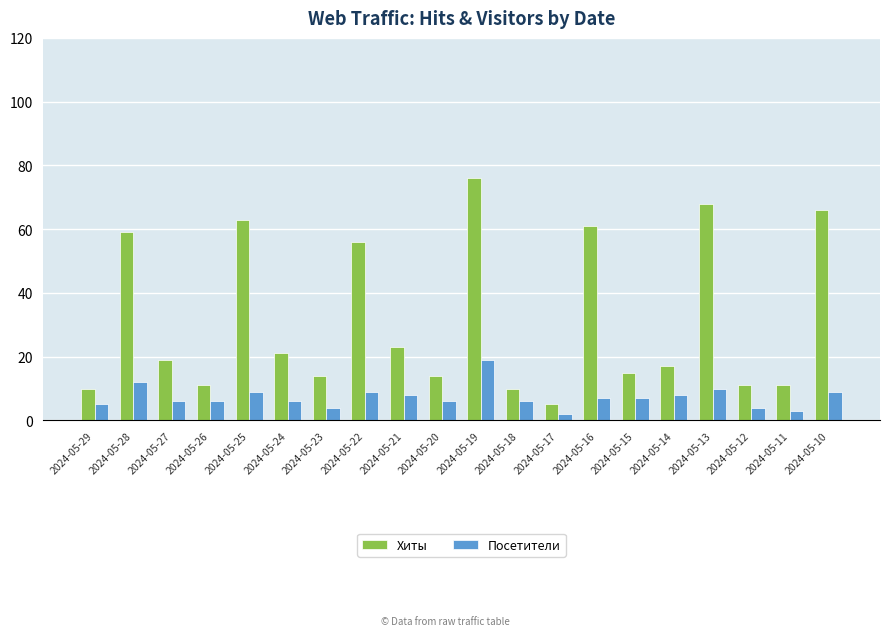

At which category is the sum across all series the highest?

2024-05-19